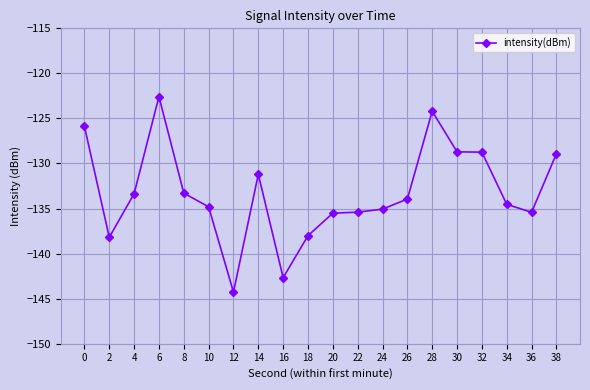

Is it true that the value at 0 is -125.9?

True